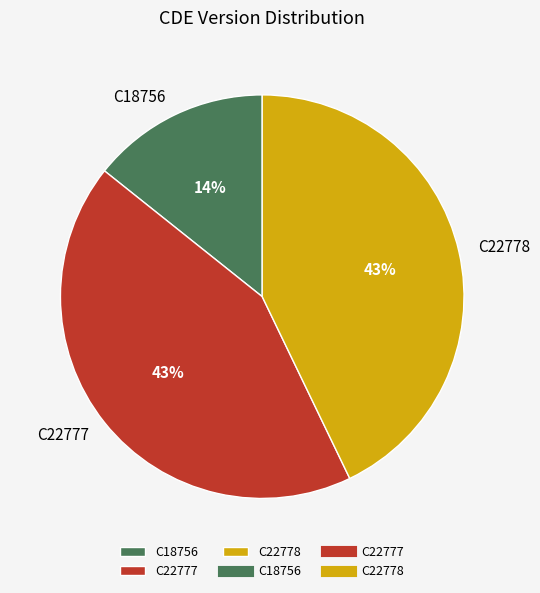

The C18756 slice represents 25% of the pie. True or false?

False